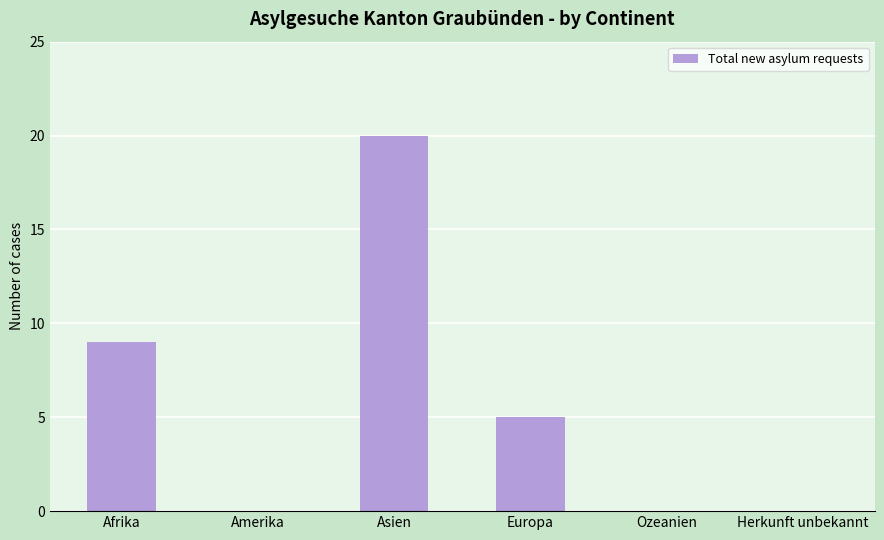

The value at Amerika is 0. True or false?

True